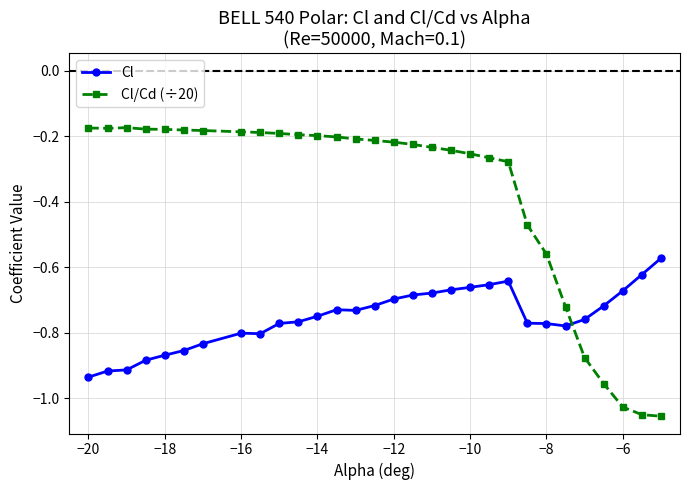

Which series has the largest total across all categories?

Cl/Cd (÷20)